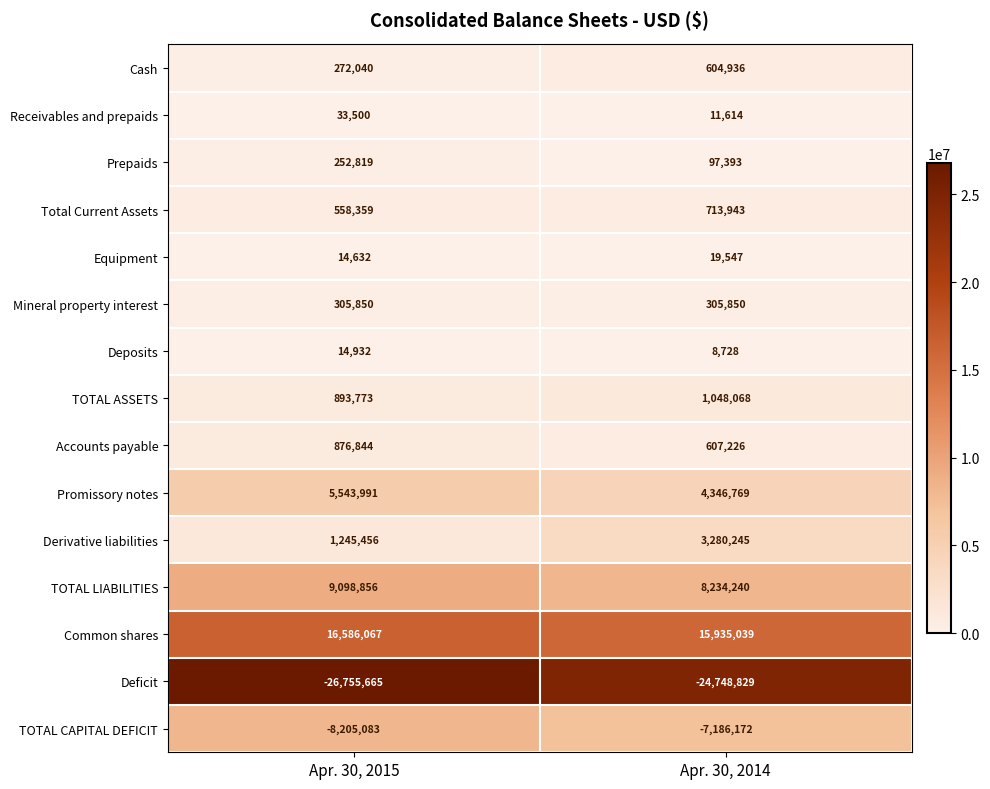

Which label corresponds to the smallest value in the chart?

Apr. 30, 2015